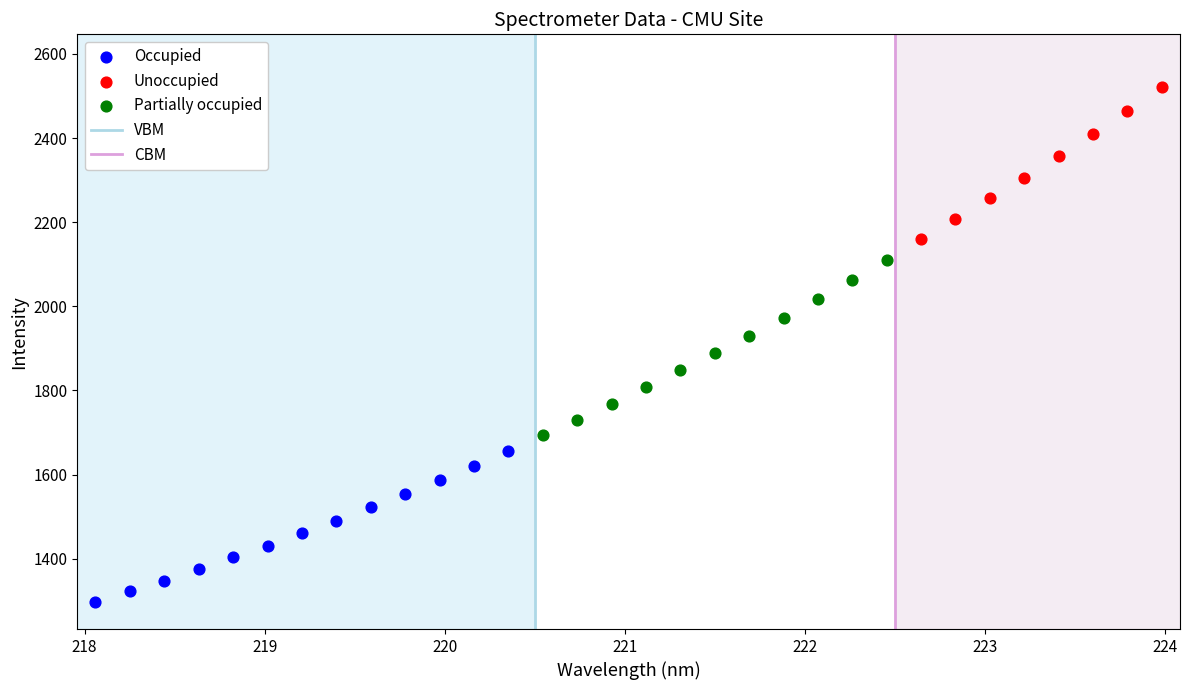

Which series reaches the minimum Y coordinate?

Occupied